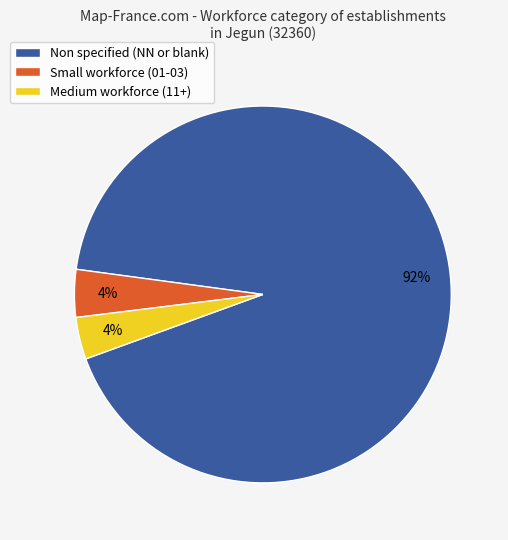

Combined, do Non specified (NN or blank) and Small workforce (01-03) account for over 50%?

Yes